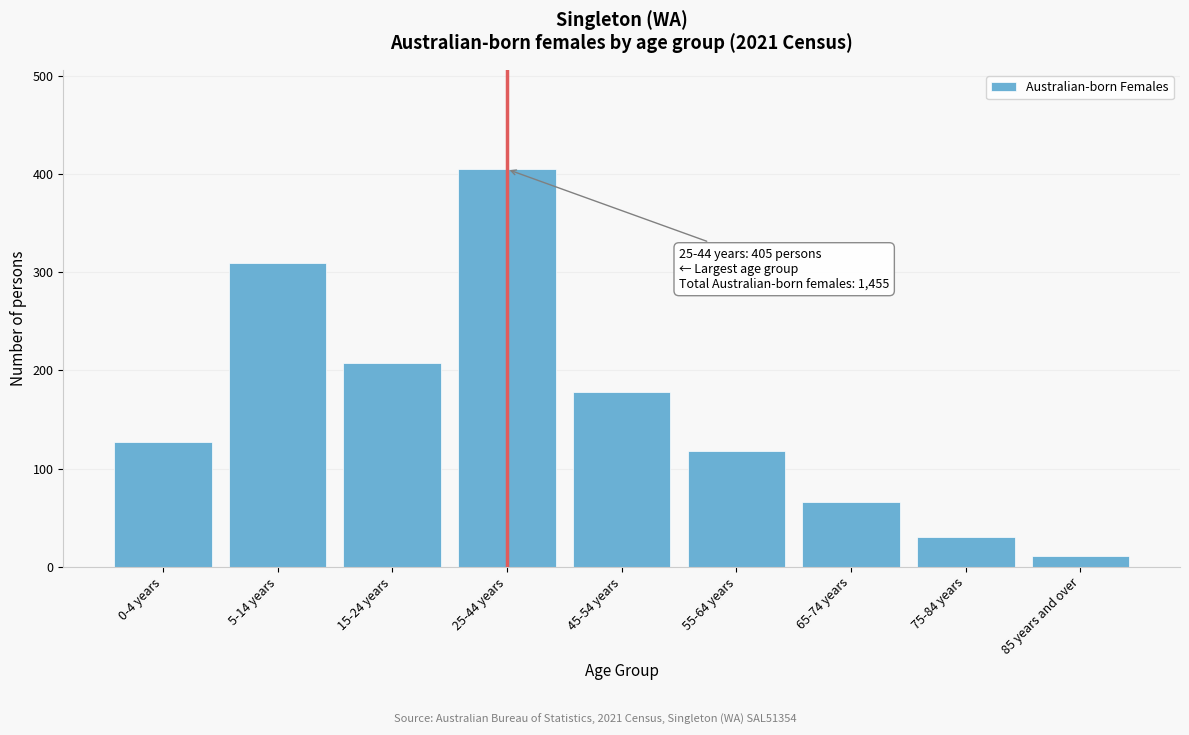

Reading left to right, transcribe all the data shown in this chart.

0-4 years=127	5-14 years=309	15-24 years=208	25-44 years=405	45-54 years=178	55-64 years=118	65-74 years=66	75-84 years=30	85 years and over=11